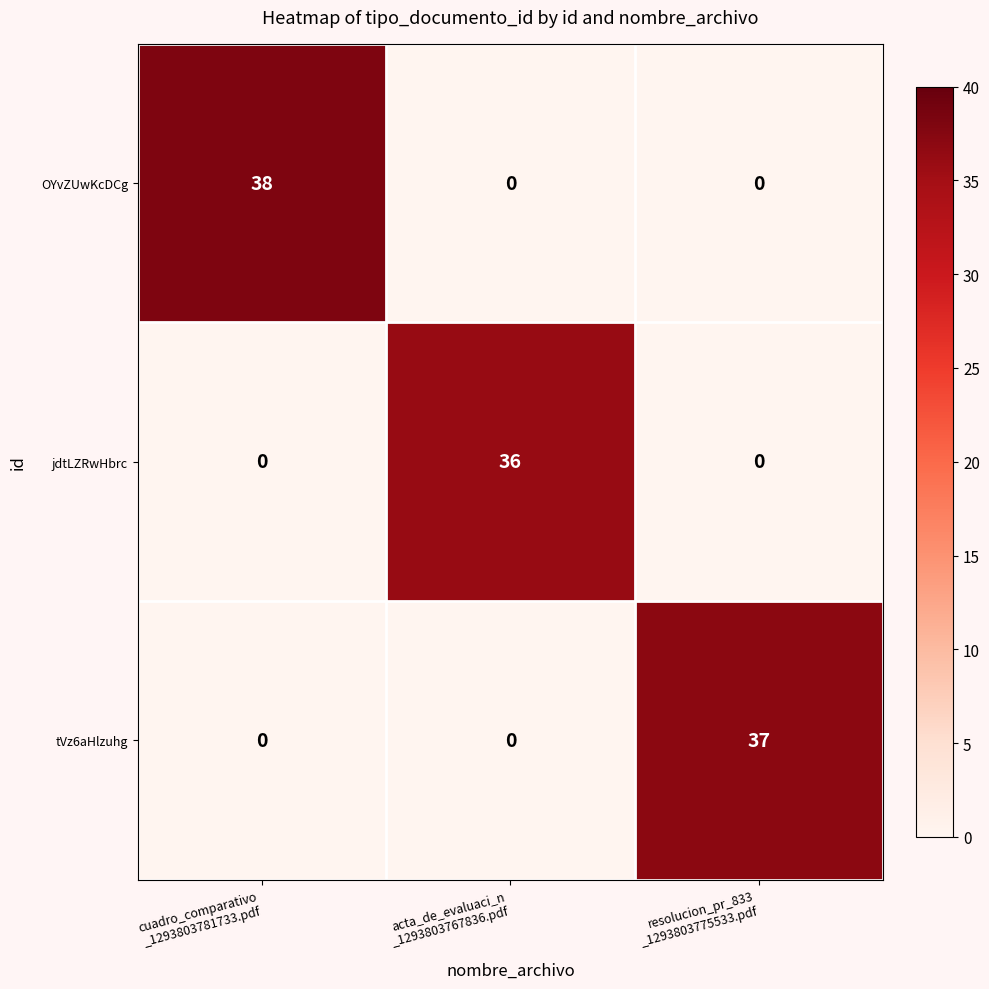

What is the difference between the highest and lowest values at cuadro_comparativo
_1293803781733.pdf?

38